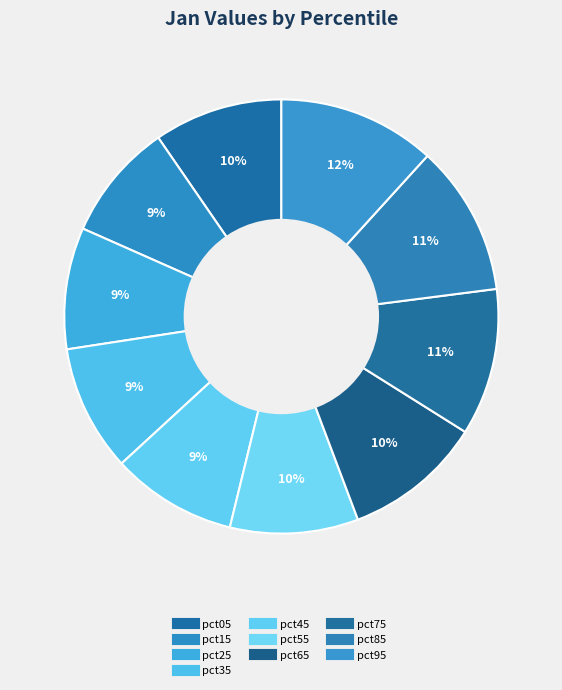

How many slices are in this pie chart?

10